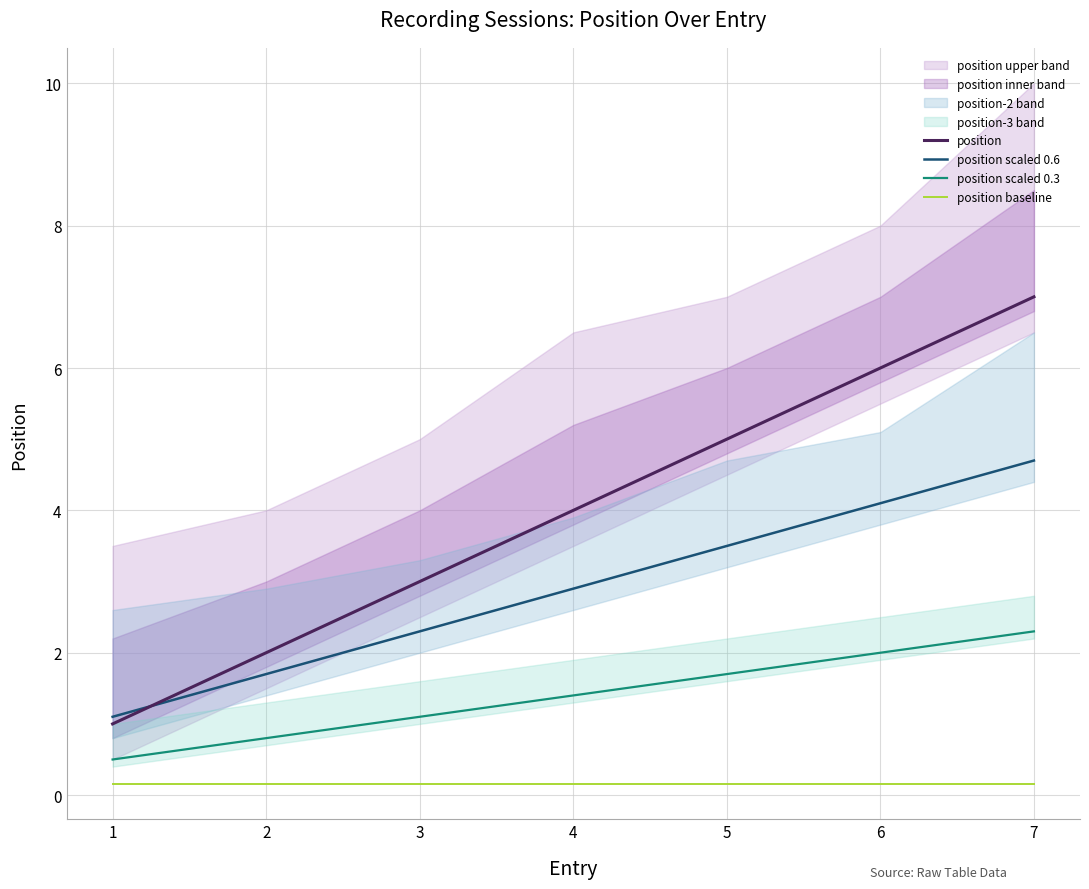

At which label does position scaled 0.3 reach its peak?

7